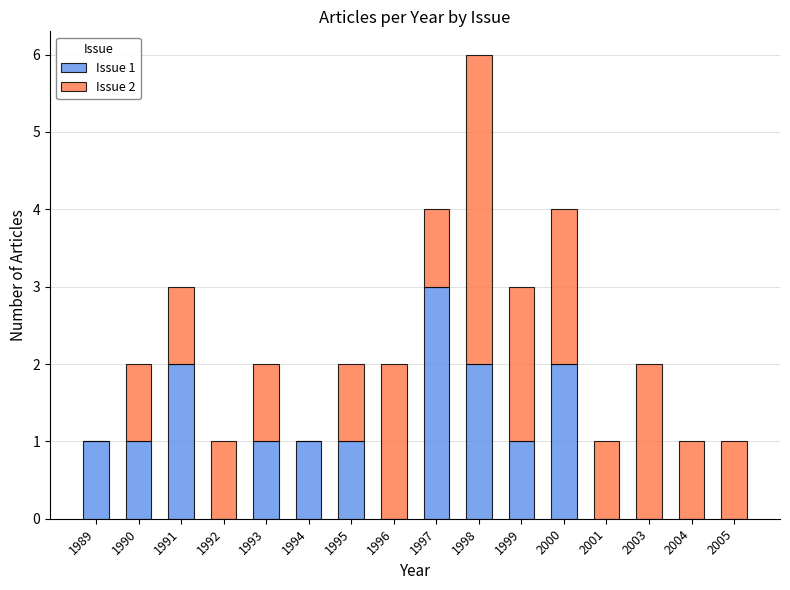

What is the total value across all series at 1991?

3